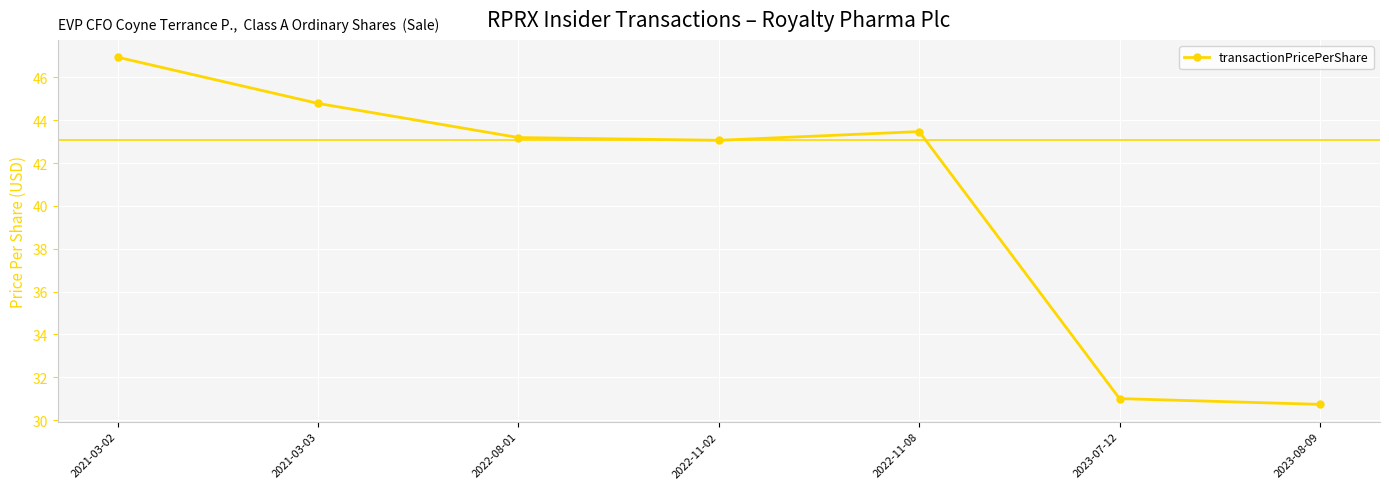

What is the sum of the values at 2023-08-09 and 2022-11-02?

73.8